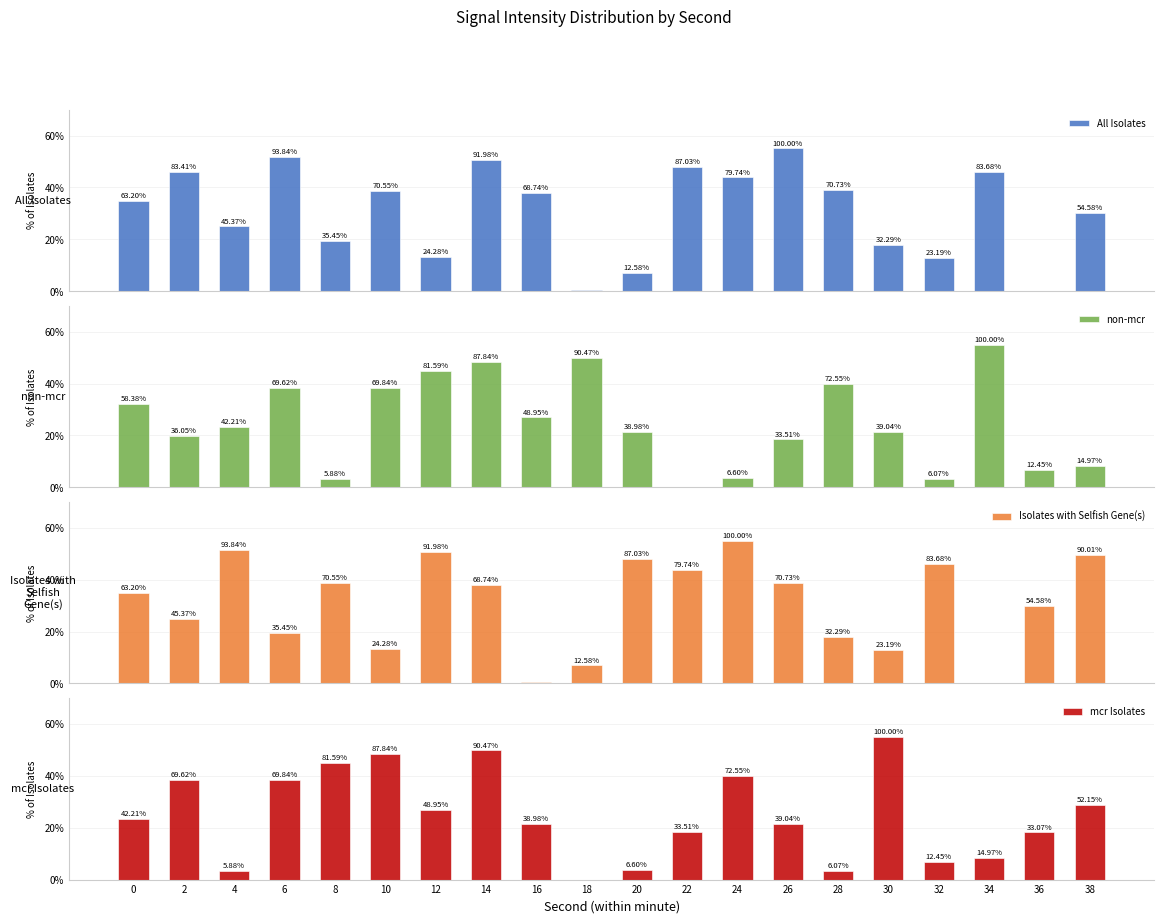

What is the difference between the maximum and second lowest values in the Isolates with Selfish Gene(s) series?

54.6